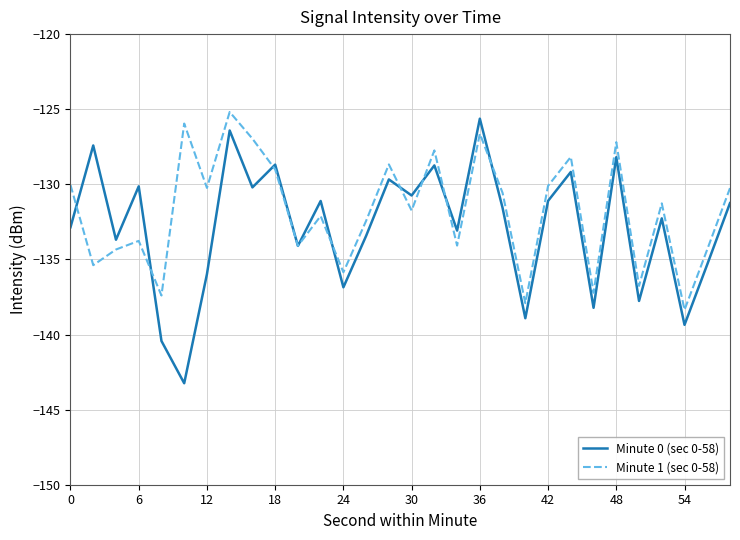

List the series in order of their peak value, highest first.

Minute 1 (sec 0-58), Minute 0 (sec 0-58)